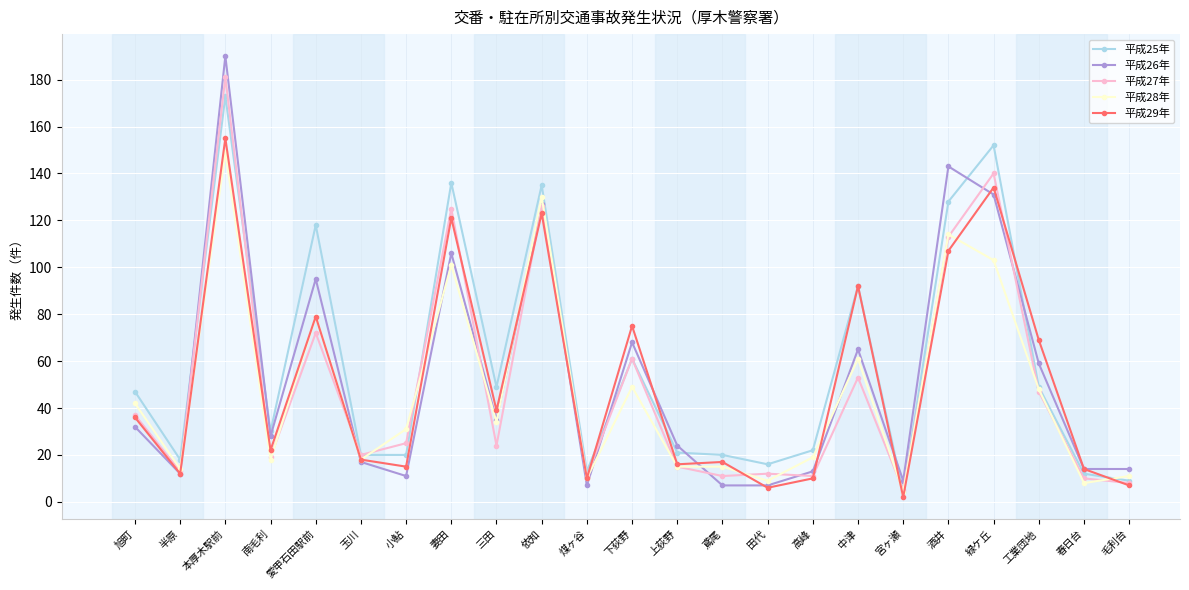

How many data points in 平成27年 are less than 24?

11